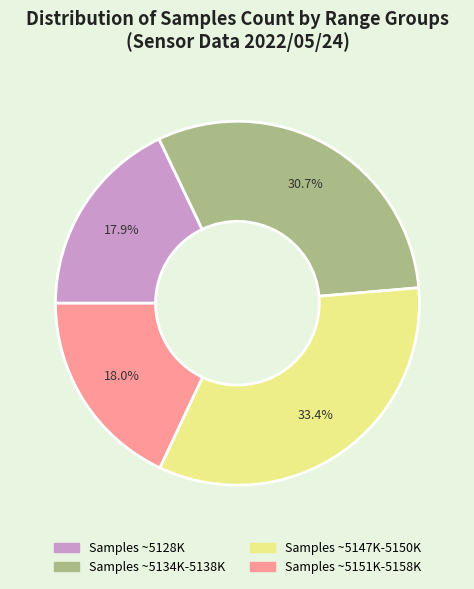

Is there a majority slice in this chart?

No